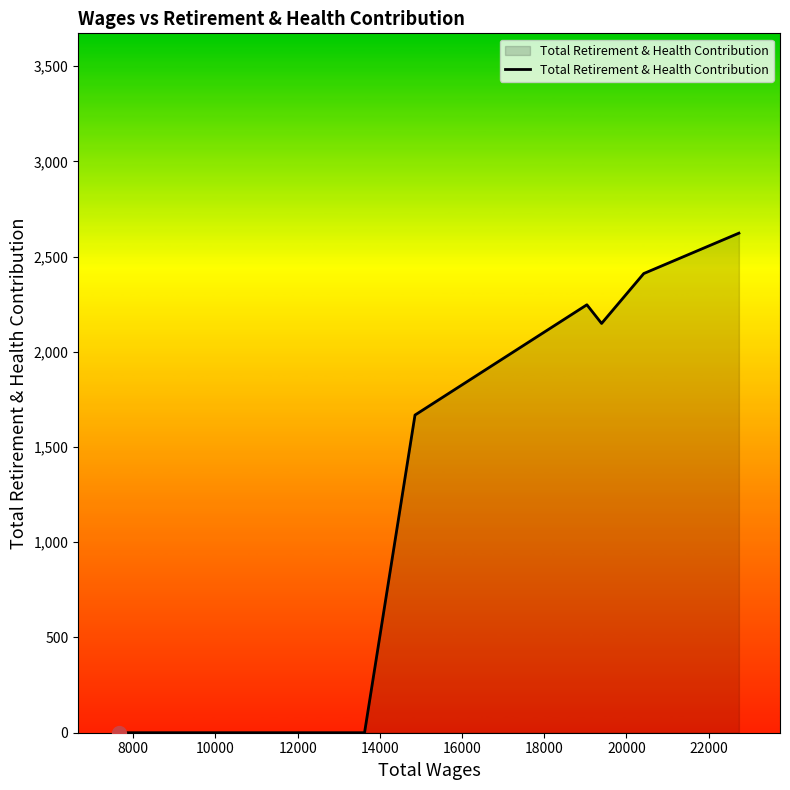

What is the maximum value shown in the chart?

2623